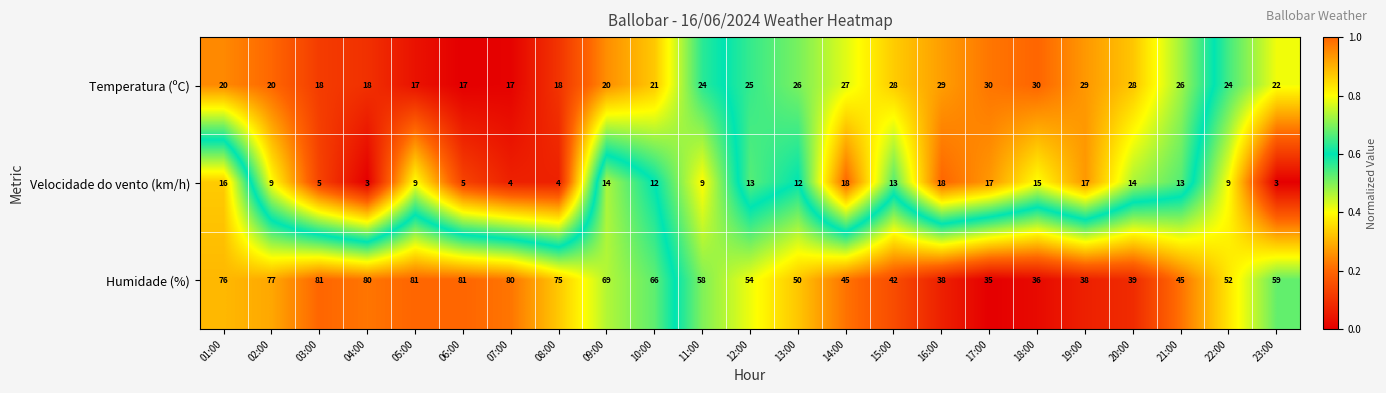

What is the difference between the highest and lowest values at 11:00?

49